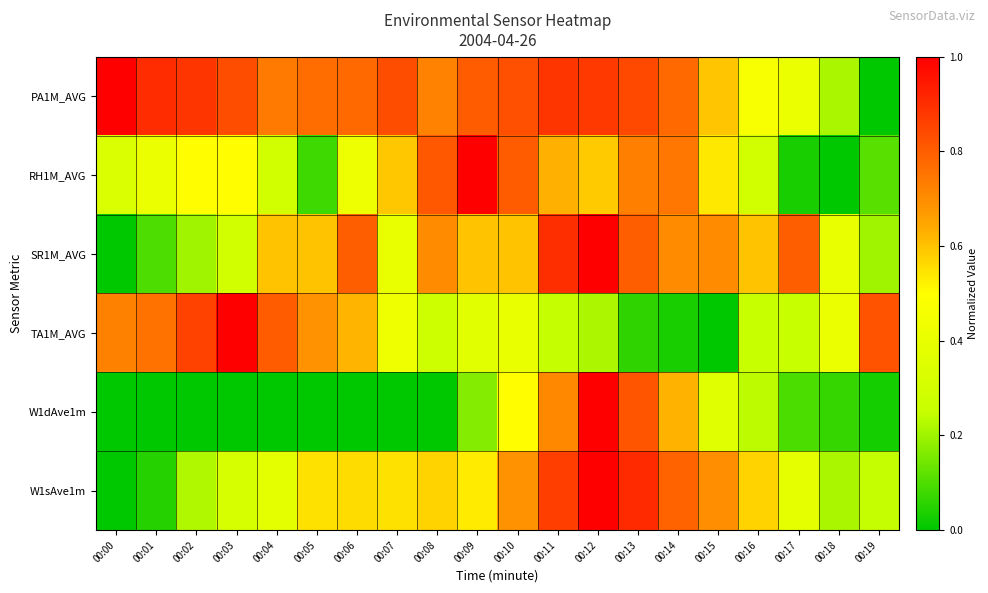

Reading right to left, extract all data points from this chart.

PA1M_AVG: 00:19=0.0	00:18=0.2	00:17=0.4	00:16=0.5	00:15=0.6	00:14=0.8	00:13=0.8	00:12=0.9	00:11=0.9	00:10=0.8	00:09=0.8	00:08=0.7	00:07=0.8	00:06=0.8	00:05=0.8	00:04=0.7	00:03=0.8	00:02=0.9	00:01=0.9	00:00=1.0
RH1M_AVG: 00:19=0.1	00:18=0.0	00:17=0.0	00:16=0.3	00:15=0.5	00:14=0.7	00:13=0.7	00:12=0.6	00:11=0.6	00:10=0.8	00:09=1.0	00:08=0.8	00:07=0.6	00:06=0.4	00:05=0.1	00:04=0.3	00:03=0.5	00:02=0.5	00:01=0.4	00:00=0.3
SR1M_AVG: 00:19=0.2	00:18=0.4	00:17=0.8	00:16=0.6	00:15=0.7	00:14=0.7	00:13=0.8	00:12=1.0	00:11=0.9	00:10=0.6	00:09=0.6	00:08=0.7	00:07=0.4	00:06=0.8	00:05=0.6	00:04=0.6	00:03=0.3	00:02=0.2	00:01=0.1	00:00=0.0
TA1M_AVG: 00:19=0.8	00:18=0.4	00:17=0.3	00:16=0.3	00:15=0.0	00:14=0.0	00:13=0.1	00:12=0.2	00:11=0.2	00:10=0.4	00:09=0.4	00:08=0.3	00:07=0.4	00:06=0.6	00:05=0.7	00:04=0.8	00:03=1.0	00:02=0.9	00:01=0.8	00:00=0.7
W1dAve1m: 00:19=0.0	00:18=0.1	00:17=0.1	00:16=0.2	00:15=0.4	00:14=0.6	00:13=0.8	00:12=1.0	00:11=0.7	00:10=0.5	00:09=0.2	00:08=0.0	00:07=0.0	00:06=0.0	00:05=0.0	00:04=0.0	00:03=0.0	00:02=0.0	00:01=0.0	00:00=0.0
W1sAve1m: 00:19=0.2	00:18=0.2	00:17=0.4	00:16=0.6	00:15=0.7	00:14=0.8	00:13=0.9	00:12=1.0	00:11=0.9	00:10=0.7	00:09=0.5	00:08=0.6	00:07=0.5	00:06=0.6	00:05=0.5	00:04=0.4	00:03=0.3	00:02=0.2	00:01=0.0	00:00=0.0